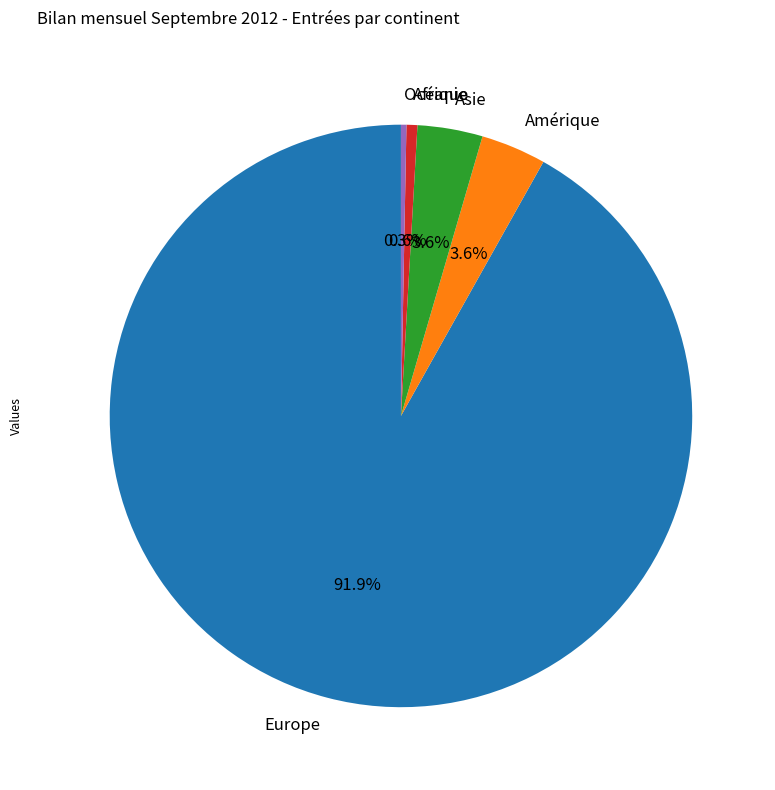

To the nearest percent, what is the difference between the Asie and Océanie slice percentages?

3%